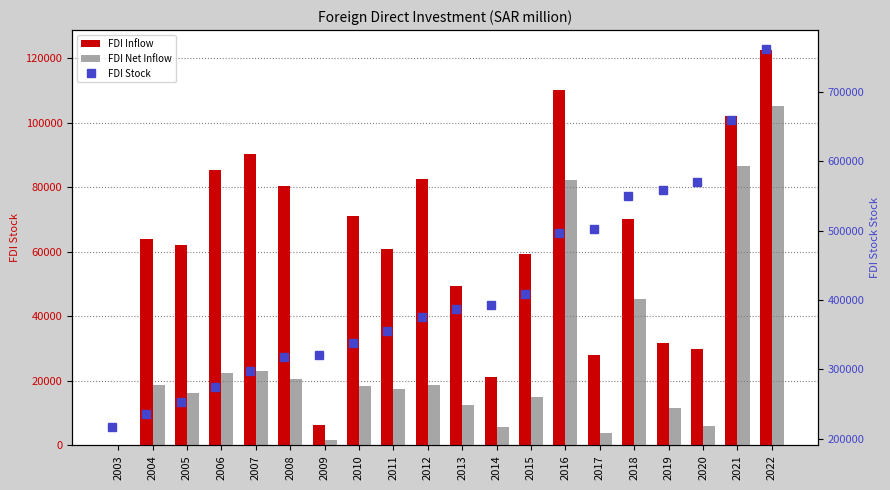

Read the FDI Net Inflow value at 2013.

12642.8